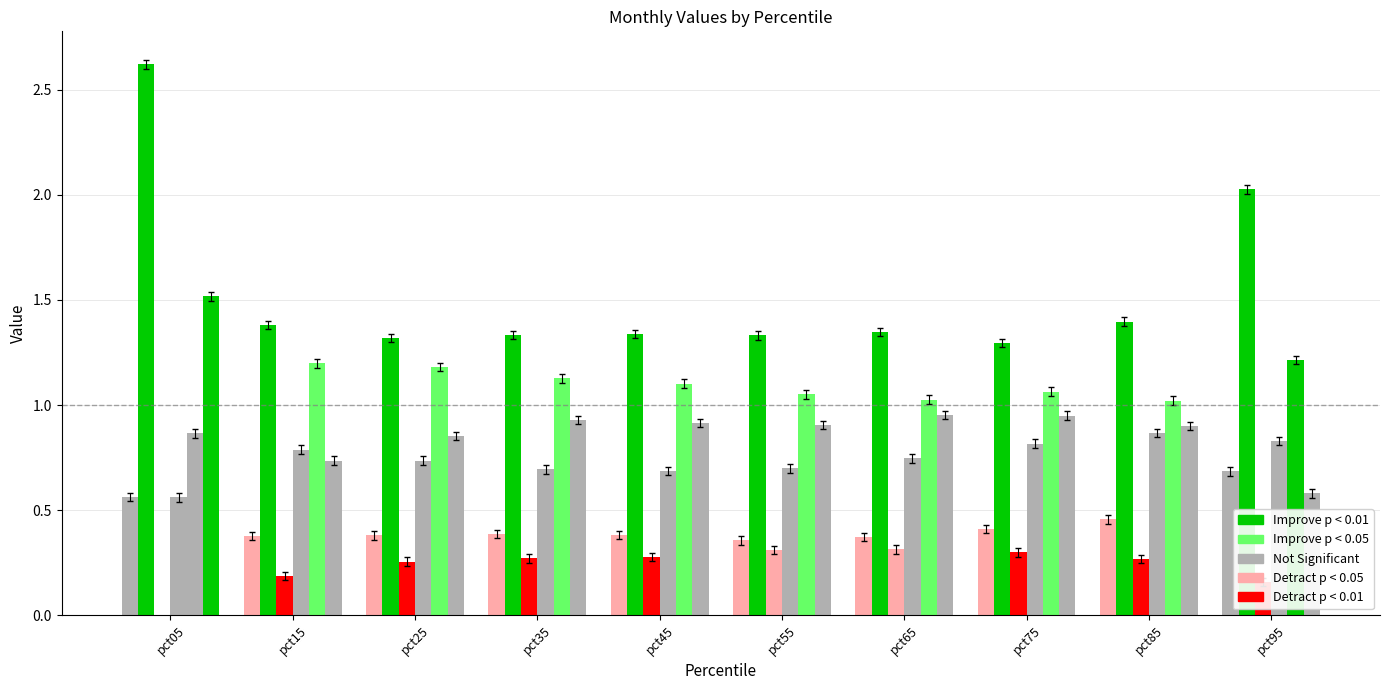

What is the value of the Feb bar at the 9th from the left?

1.4